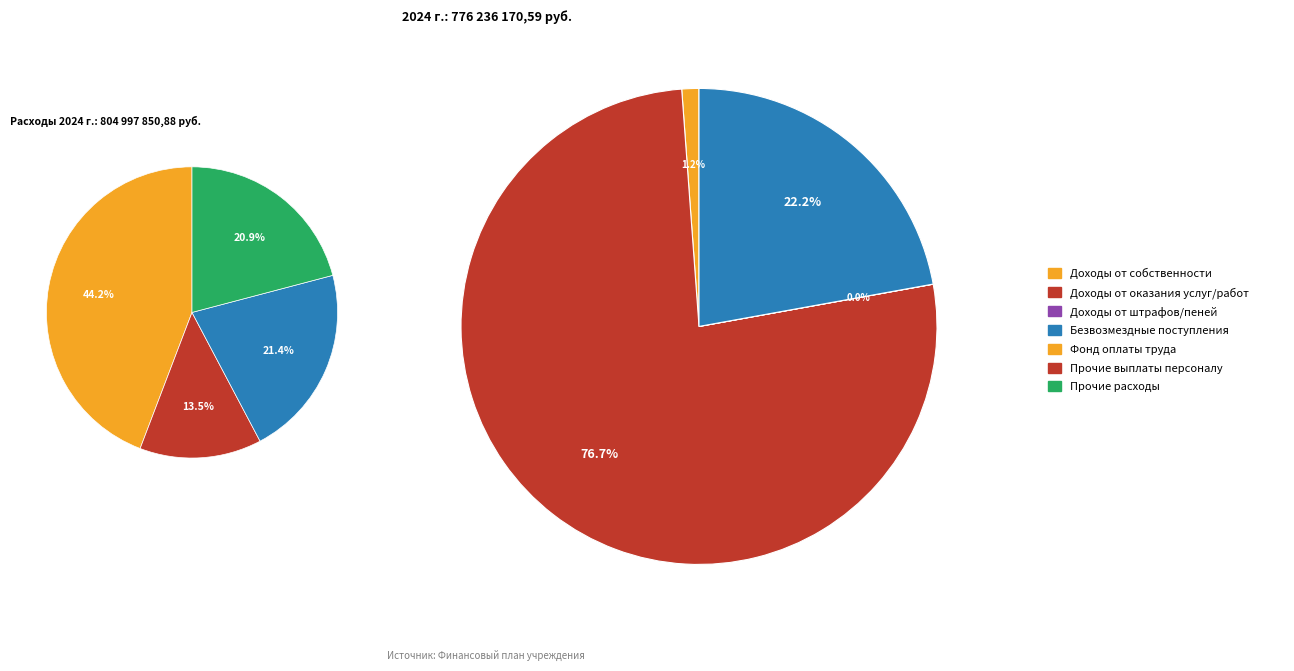

Is there a majority slice in this chart?

Yes